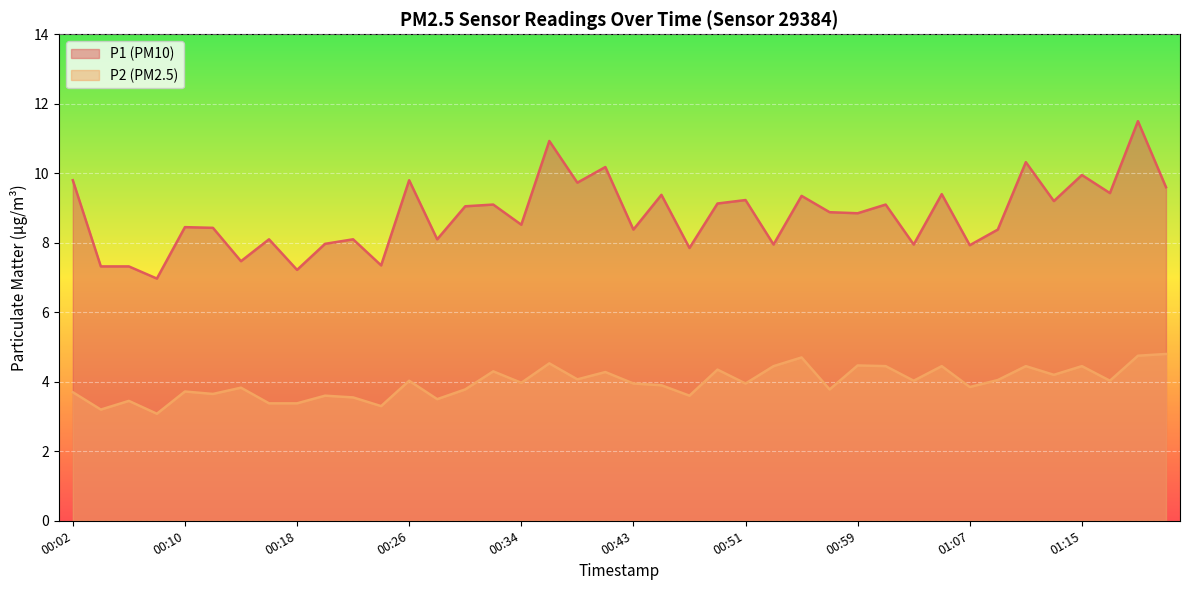

Which series has the largest total across all categories?

P1 (PM10)